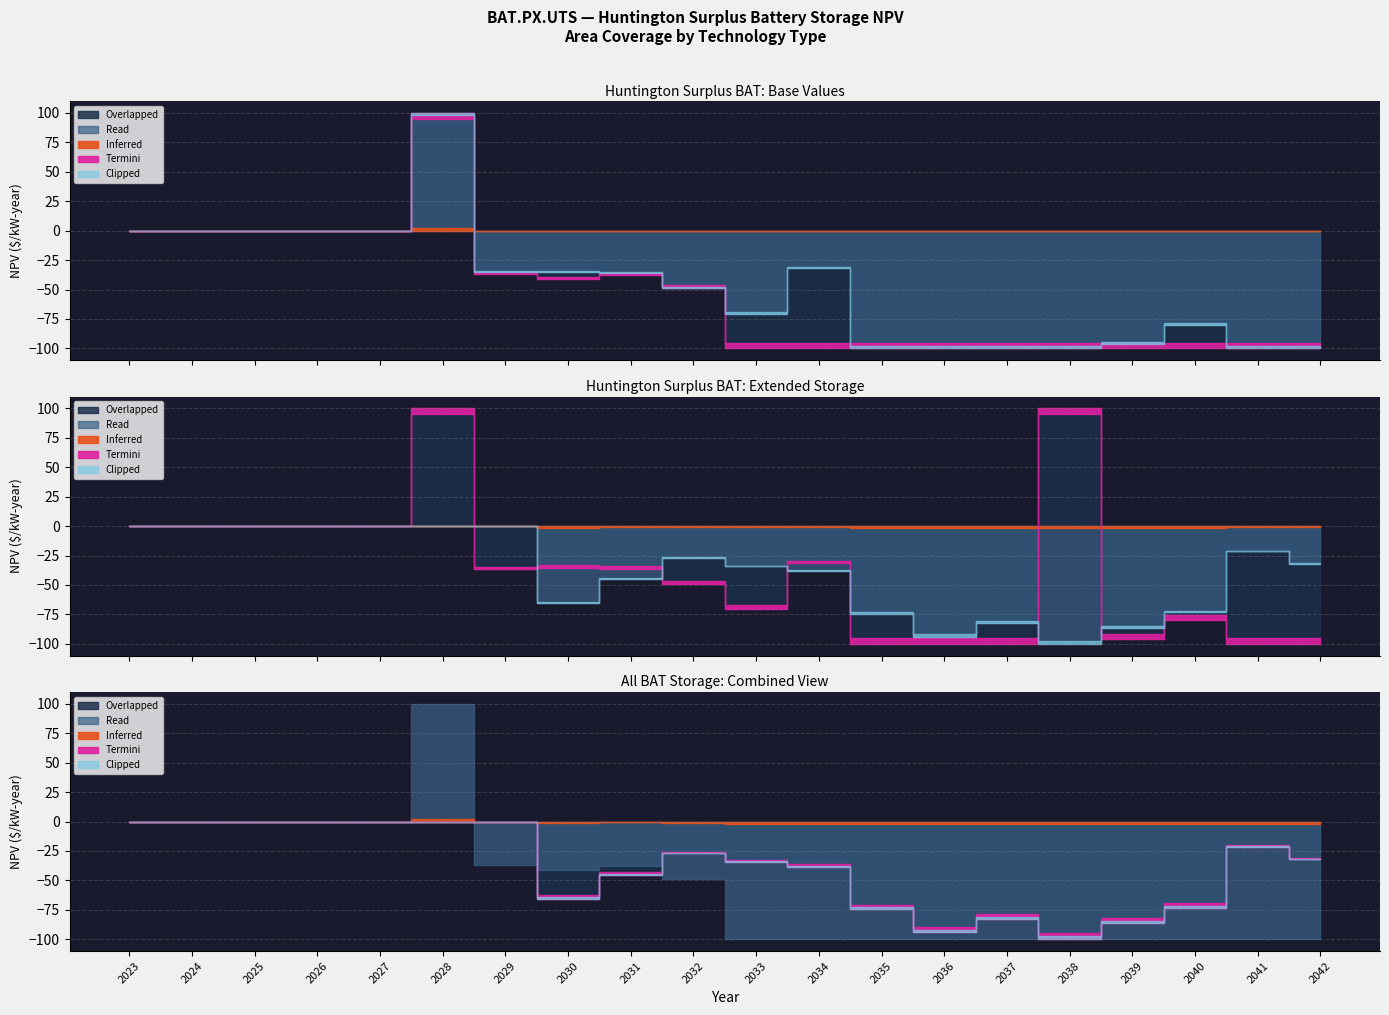

At which category does Overlapped reach its first local valley?

2030